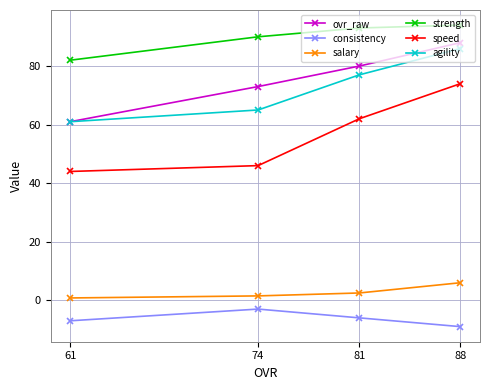

Is it true that agility equals 65.0 at 74?

True